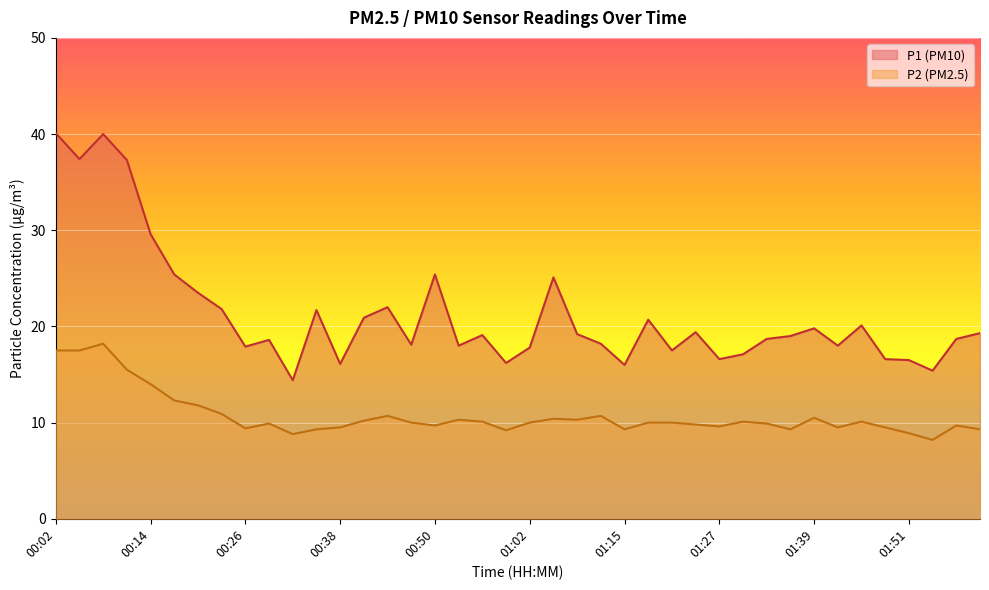

Reading left to right, extract all data points from this chart.

P1: 40.1	37.4	40.0	37.3	29.6	25.4	23.5	21.8	17.9	18.6	14.4	21.7	16.1	20.9	22.0	18.1	25.4	18.0	19.1	16.2	17.8	25.1	19.2	18.2	16.0	20.7	17.5	19.4	16.6	17.1	18.7	19.0	19.8	18.0	20.1	16.6	16.5	15.4	18.7	19.3
P2: 17.5	17.5	18.2	15.5	14.0	12.3	11.8	10.9	9.4	9.9	8.8	9.3	9.5	10.2	10.7	10.0	9.7	10.3	10.1	9.2	10.0	10.4	10.3	10.7	9.3	10.0	10.0	9.8	9.6	10.1	9.9	9.3	10.5	9.5	10.1	9.5	8.9	8.2	9.7	9.3